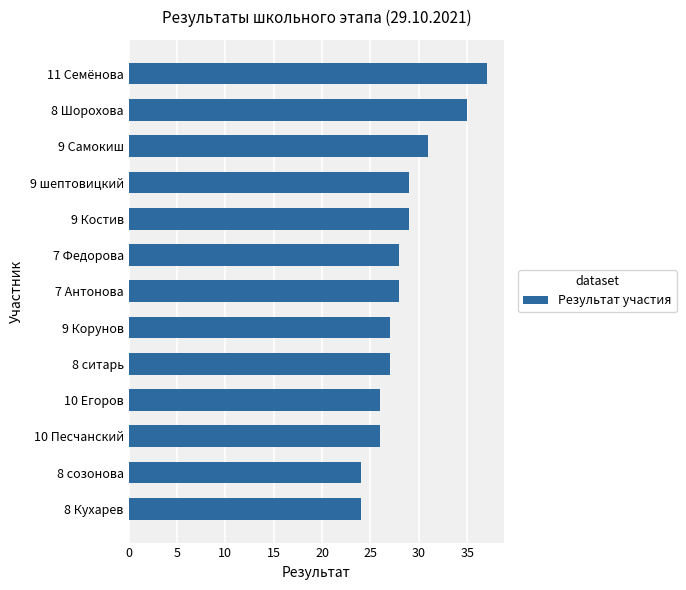

Which label corresponds to the largest value in the chart?

11 Семёнова